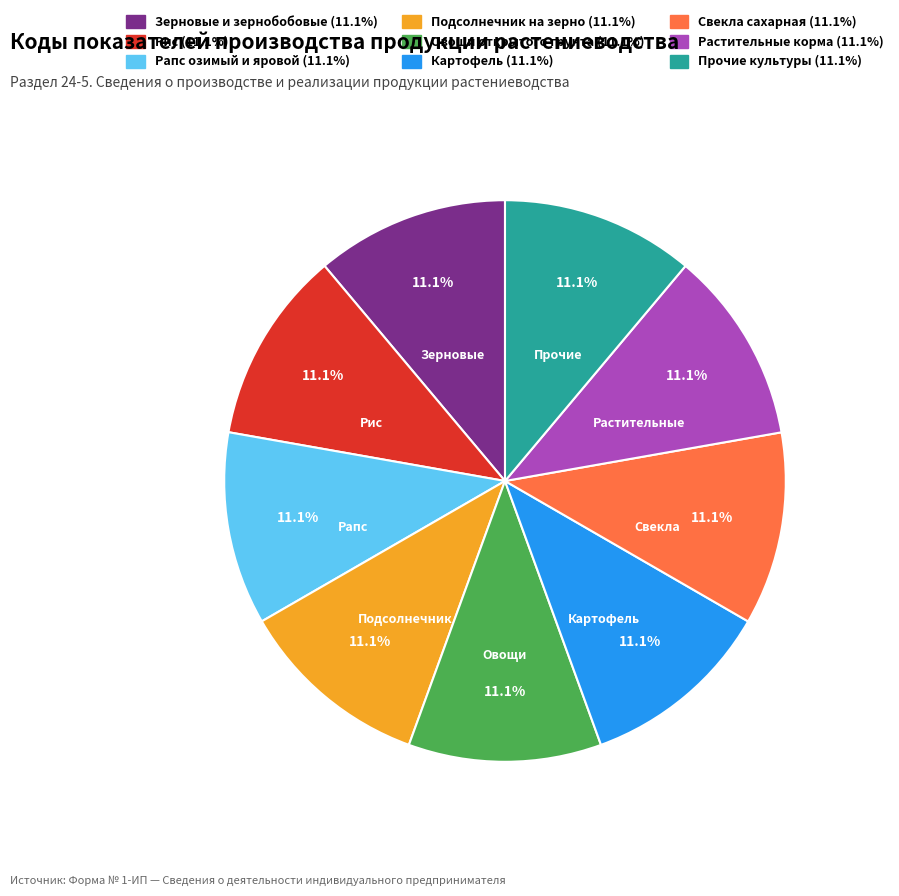

Approximately how many times larger is the value at Овощи открытого грунта compared to Картофель?

1.0